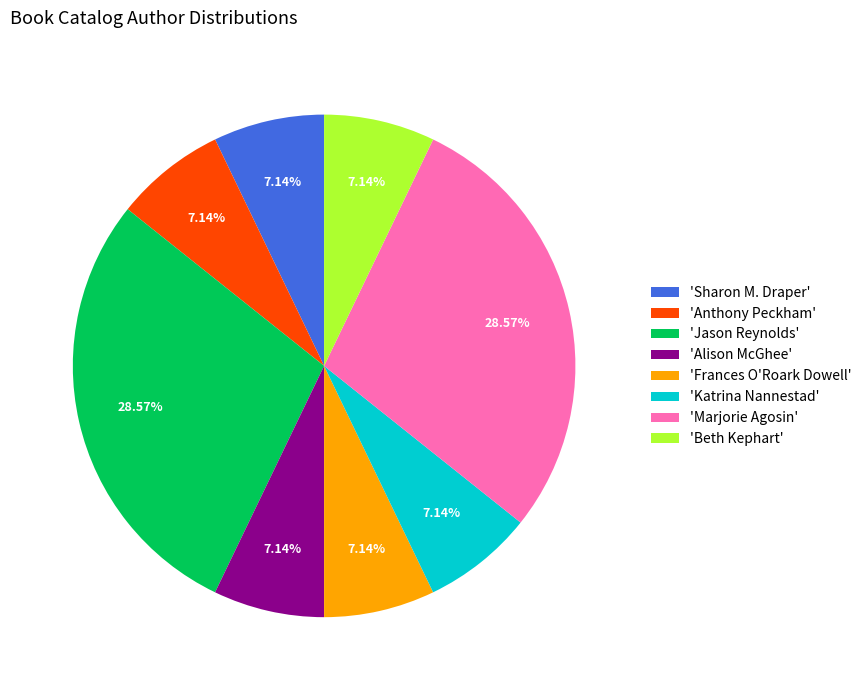

Count the number of slices in the pie.

8